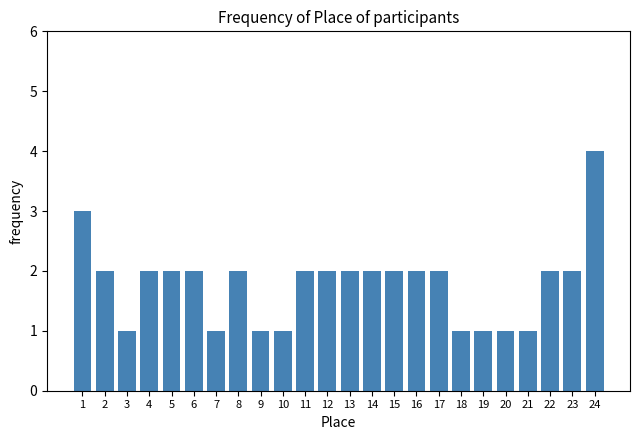

Reading left to right, transcribe all the data shown in this chart.

3	2	1	2	2	2	1	2	1	1	2	2	2	2	2	2	2	1	1	1	1	2	2	4